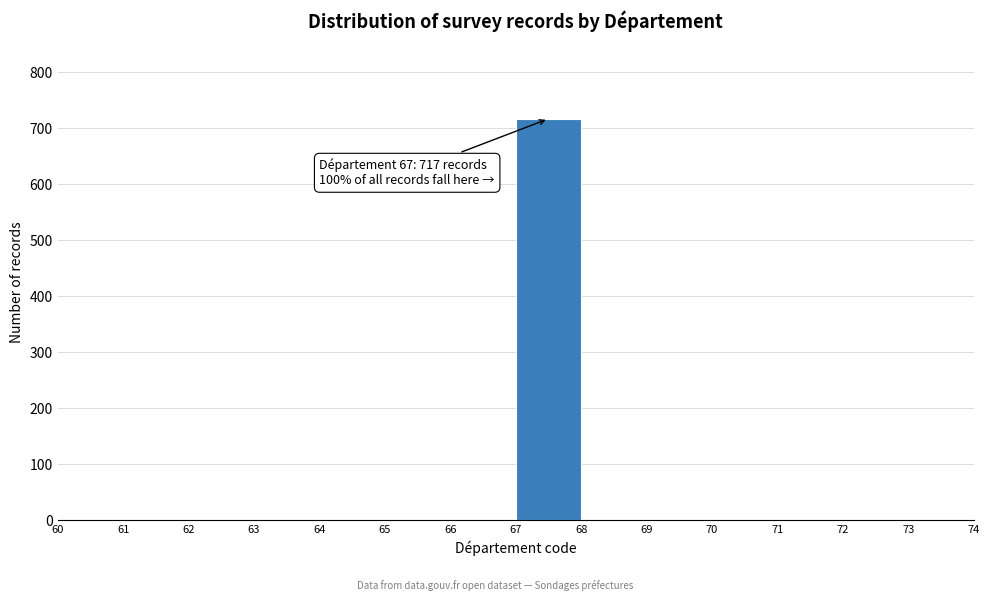

Which range on the x-axis has the tallest bar?

67 to 68